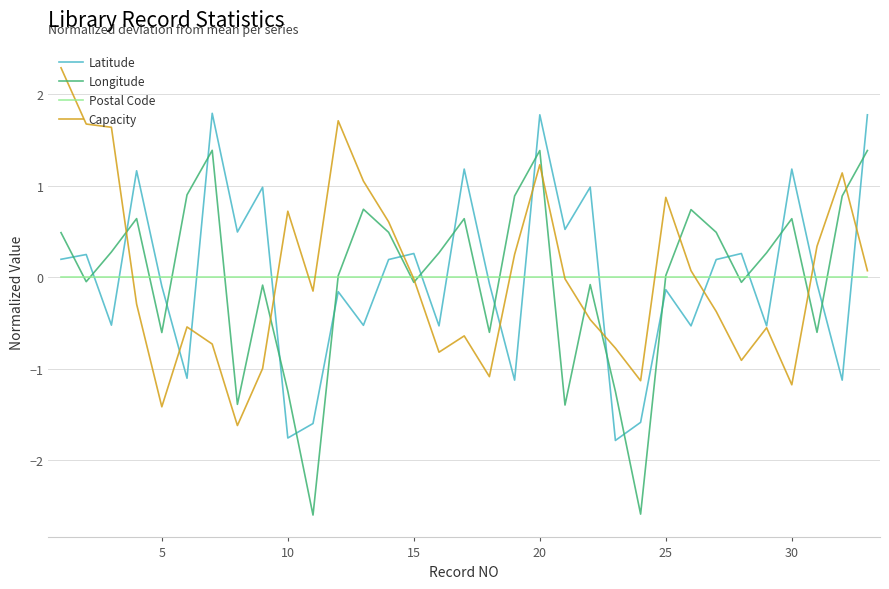

How many times do Postal Code and Latitude cross each other?

16